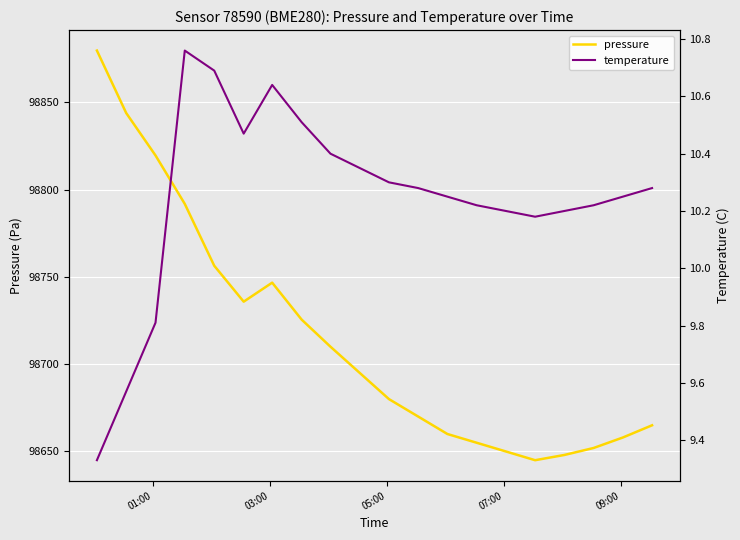

What are all the series names shown in the legend?

pressure, temperature